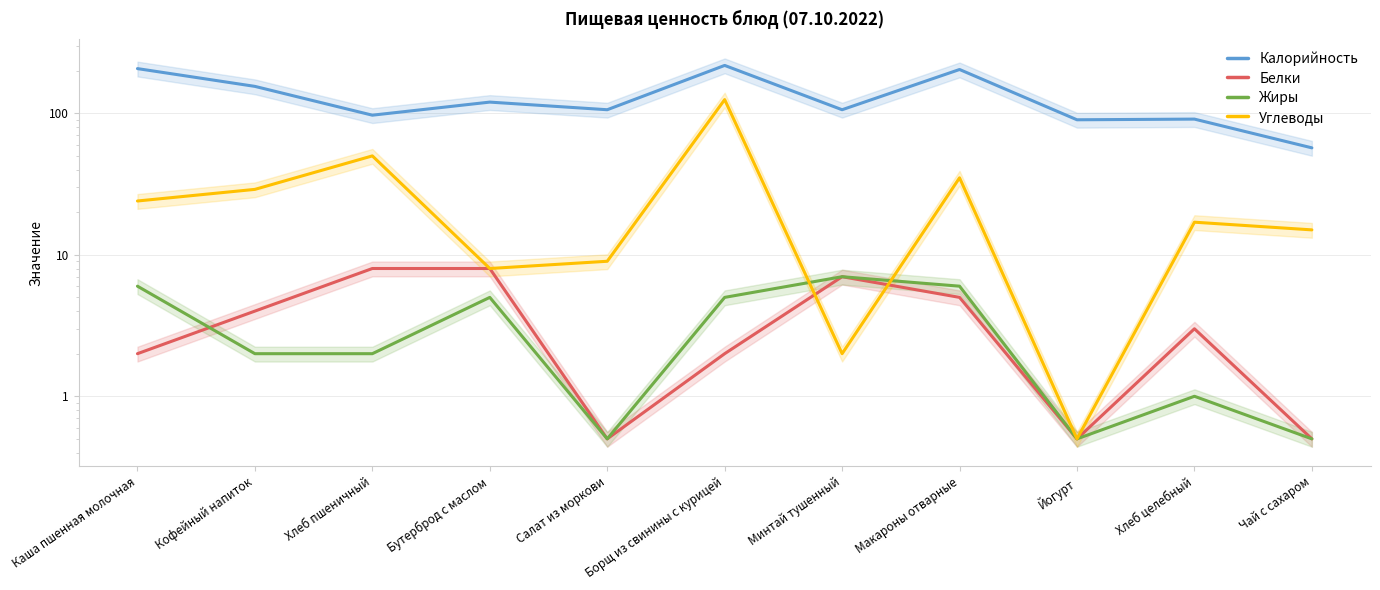

True or false: Жиры and Калорийность cross at least once.

False